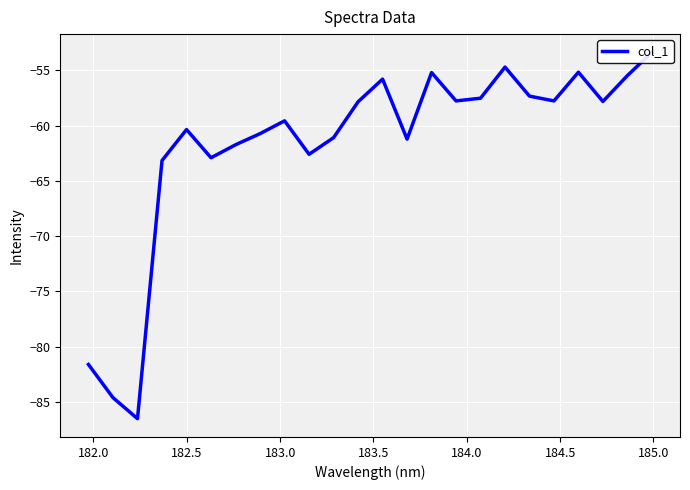

How many data points are above -57?

6